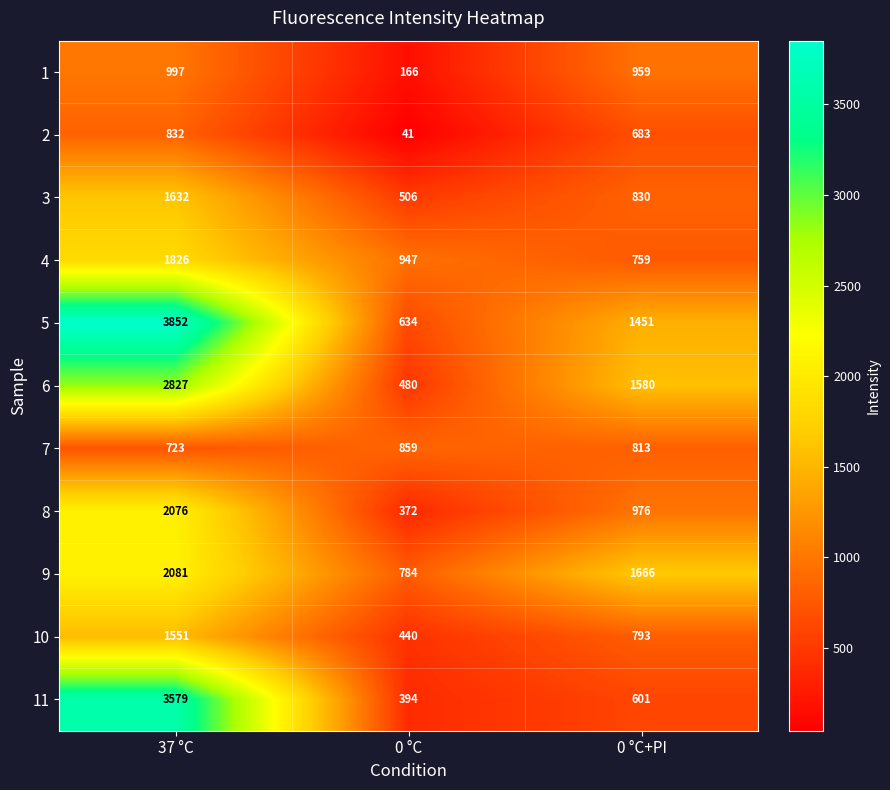

What is the difference between the 4 values at 0 °C and 37 °C?

879